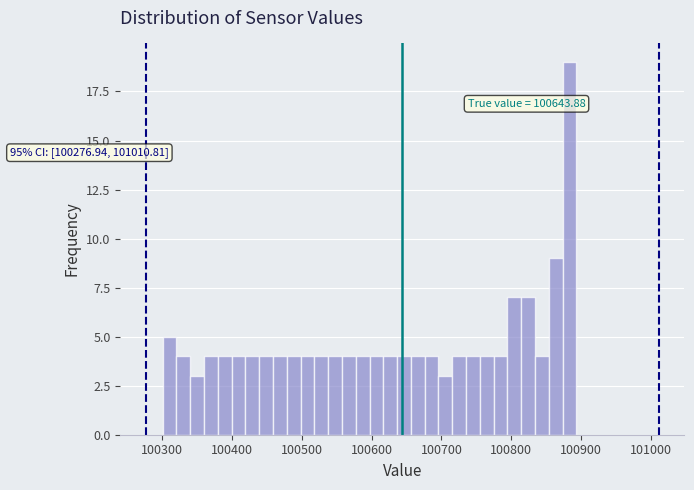

Around what value on the x-axis is the tallest bar? Give the approximate position of its centre, as read against the axis.

100880